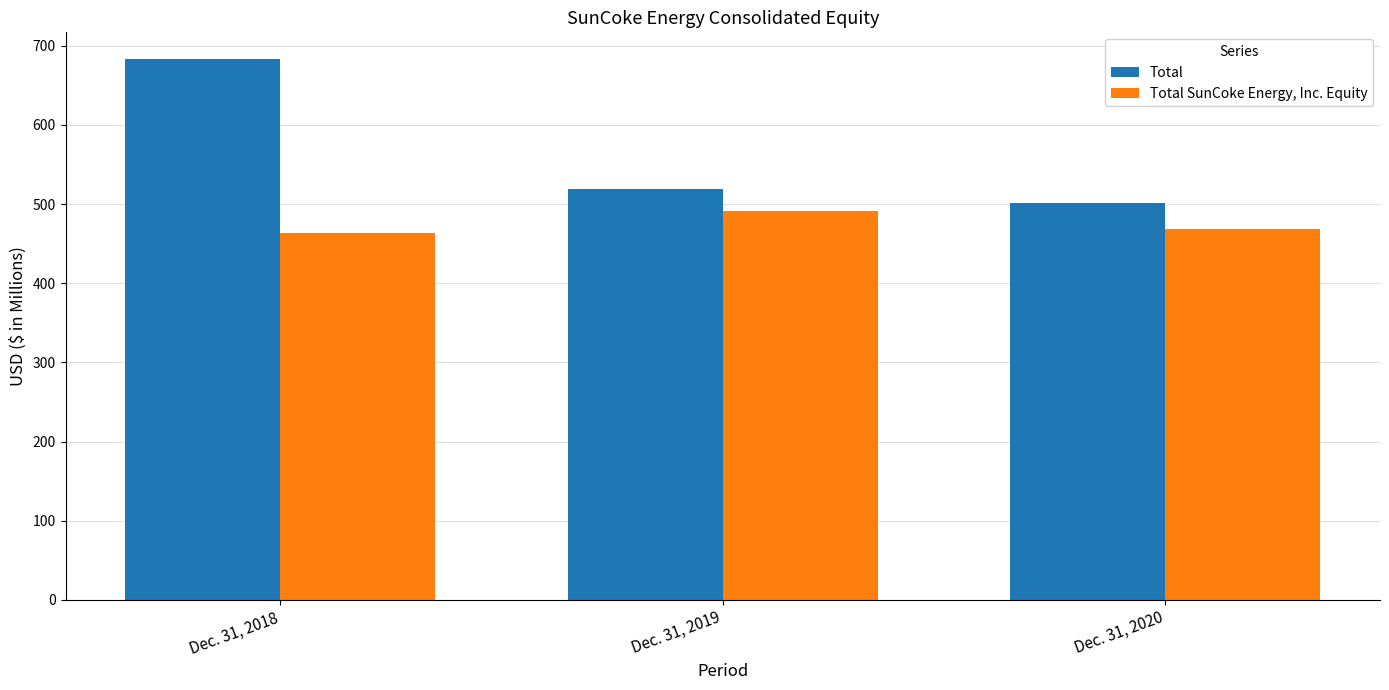

Where does the Total SunCoke Energy, Inc. Equity series first go above 469?

Dec. 31, 2019